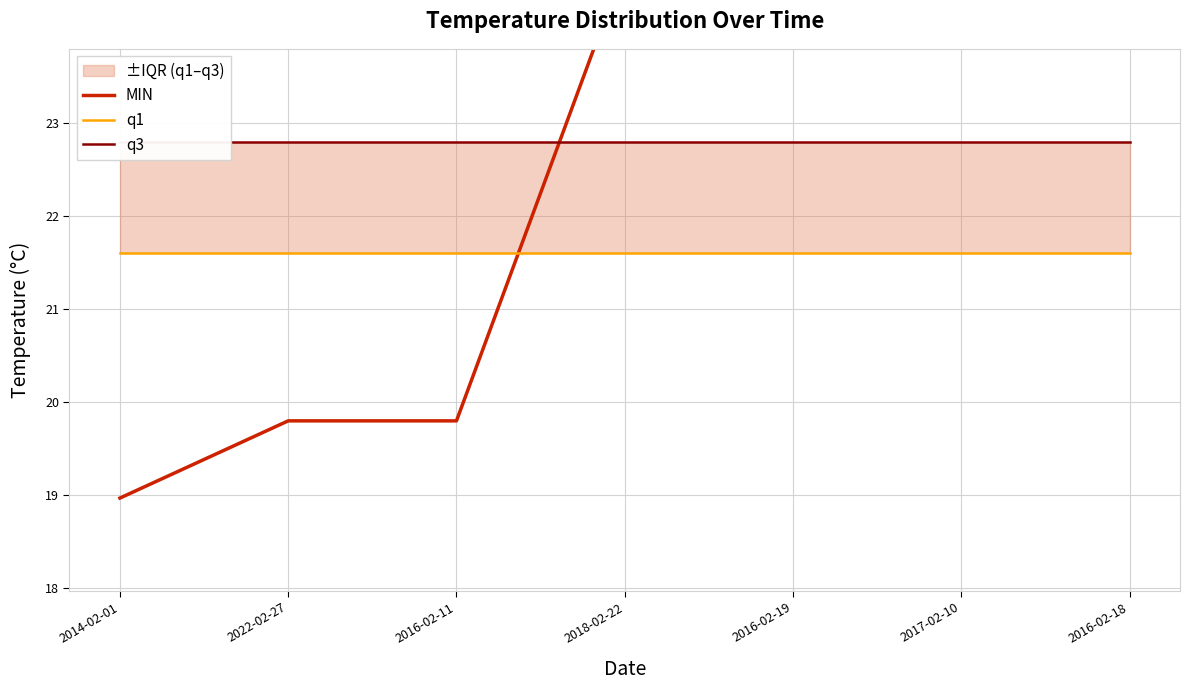

The value of q1 at 2016-02-11 is 37.0. True or false?

False